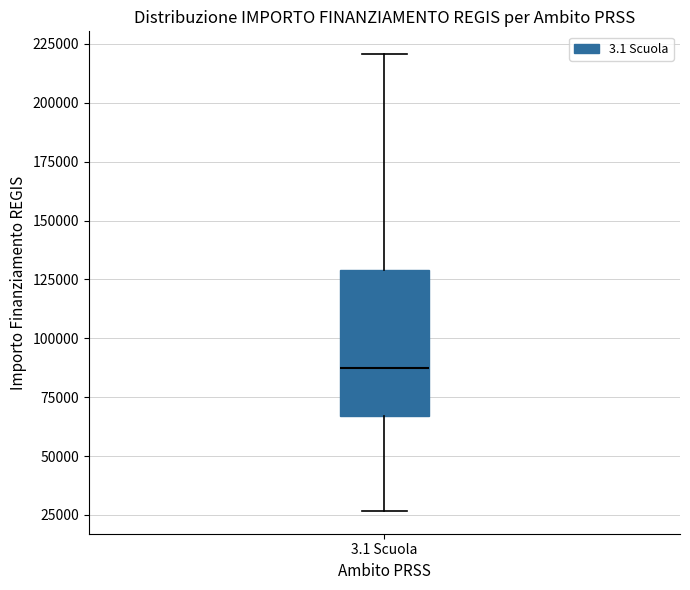

Transcribe this box plot: give where the median line is, the range the box spans, and where the two whiskers end, as read against the y-axis. The values are not printed on the chart, so give them approximately, as read against the axis.

median 85000, box 65000 to 130000, whiskers 25000 to 220000